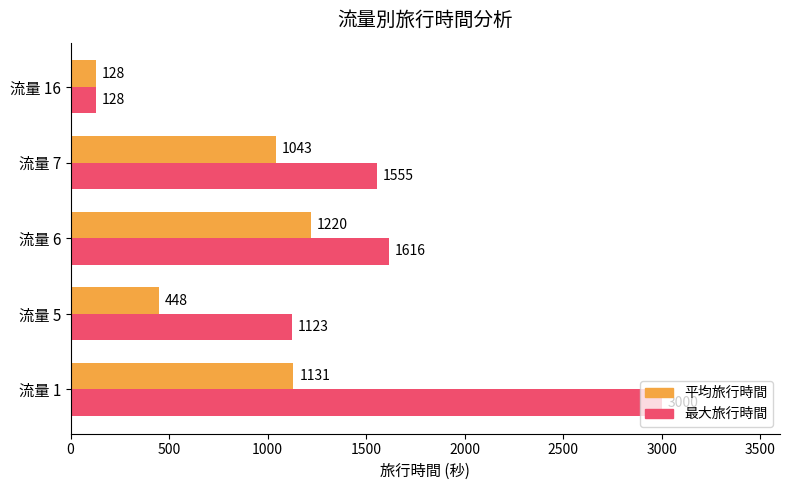

At how many categories does at least one series exceed 1325?

3